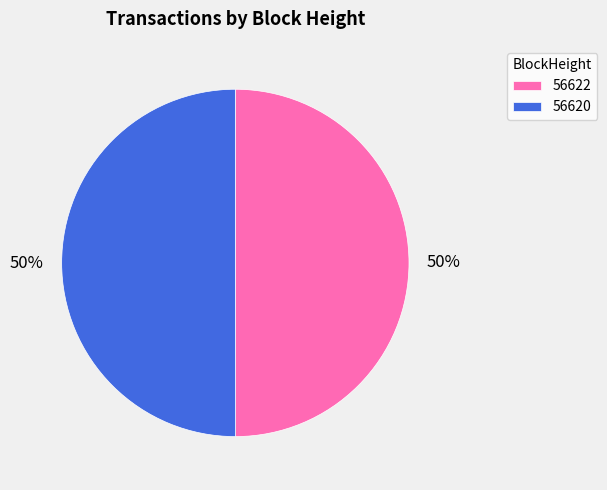

Approximately how many times larger is the value at 56620 compared to 56622?

1.0